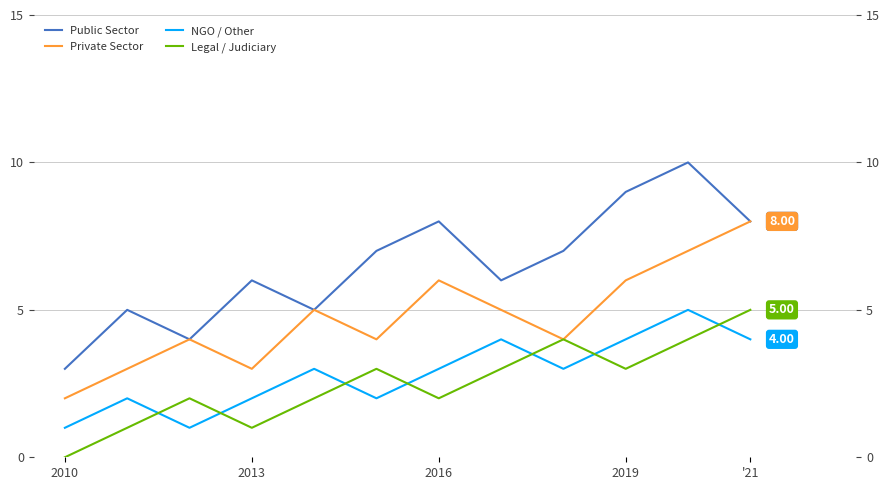

What is the difference between the second highest and minimum values in the Legal / Judiciary series?

4